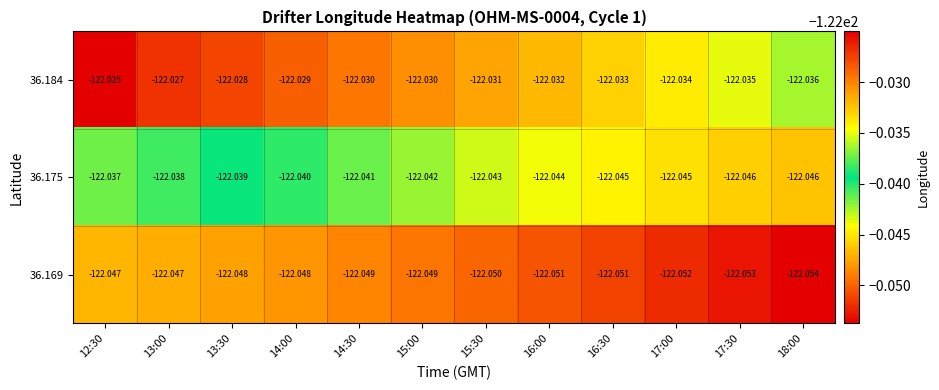

Which series changed the most between 15:00 and 16:30?

36.184